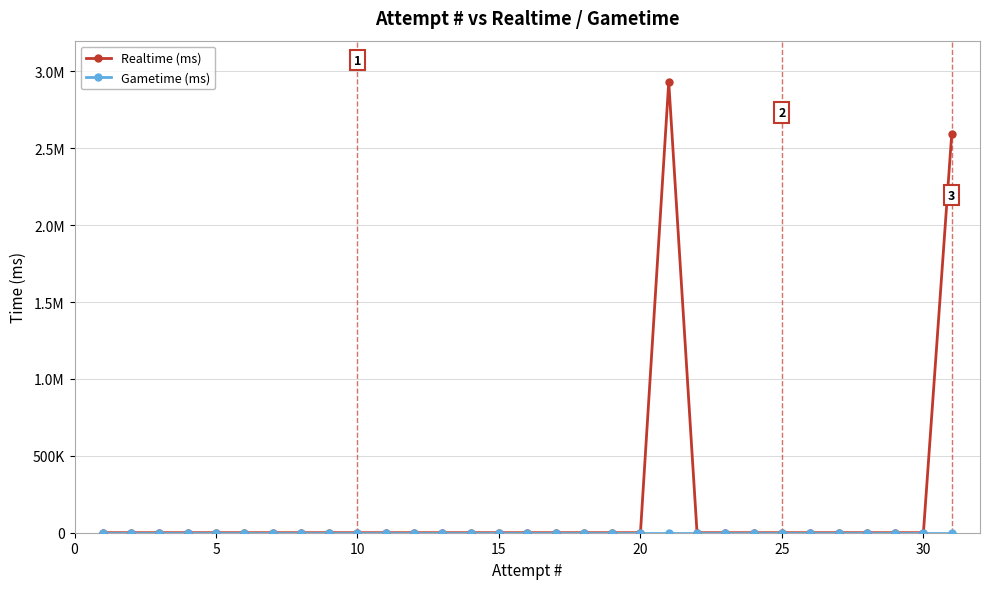

True or false: Realtime (ms) has more than 2 points higher than both neighbors.

False